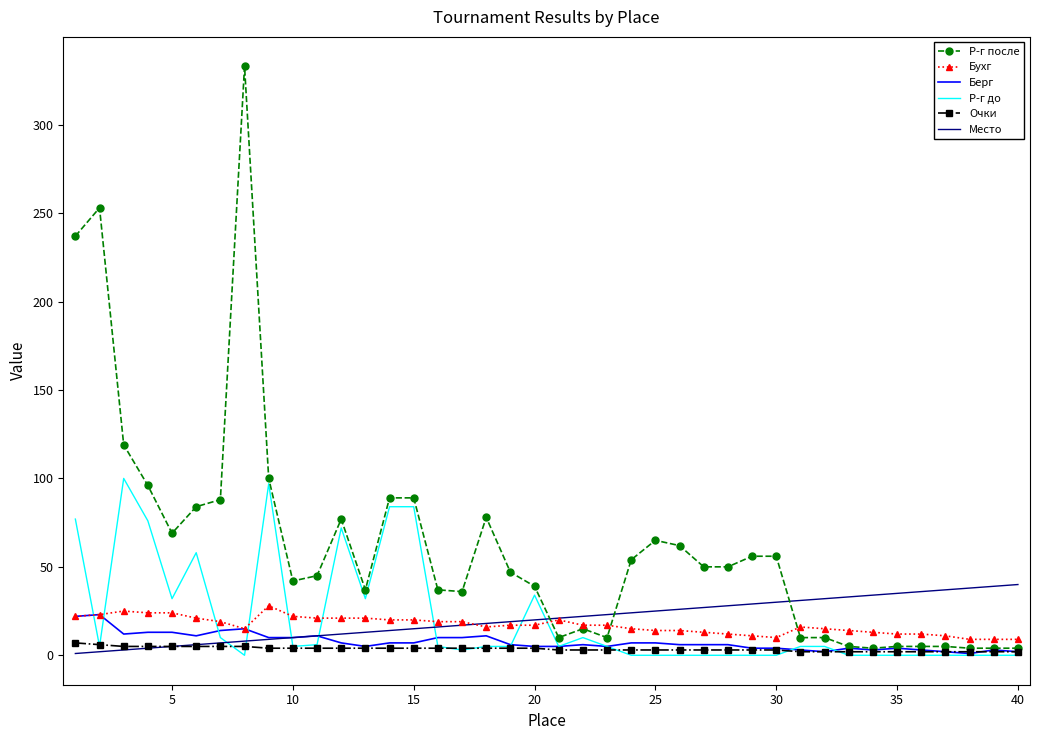

Which series has the largest total across all categories?

Р-г после